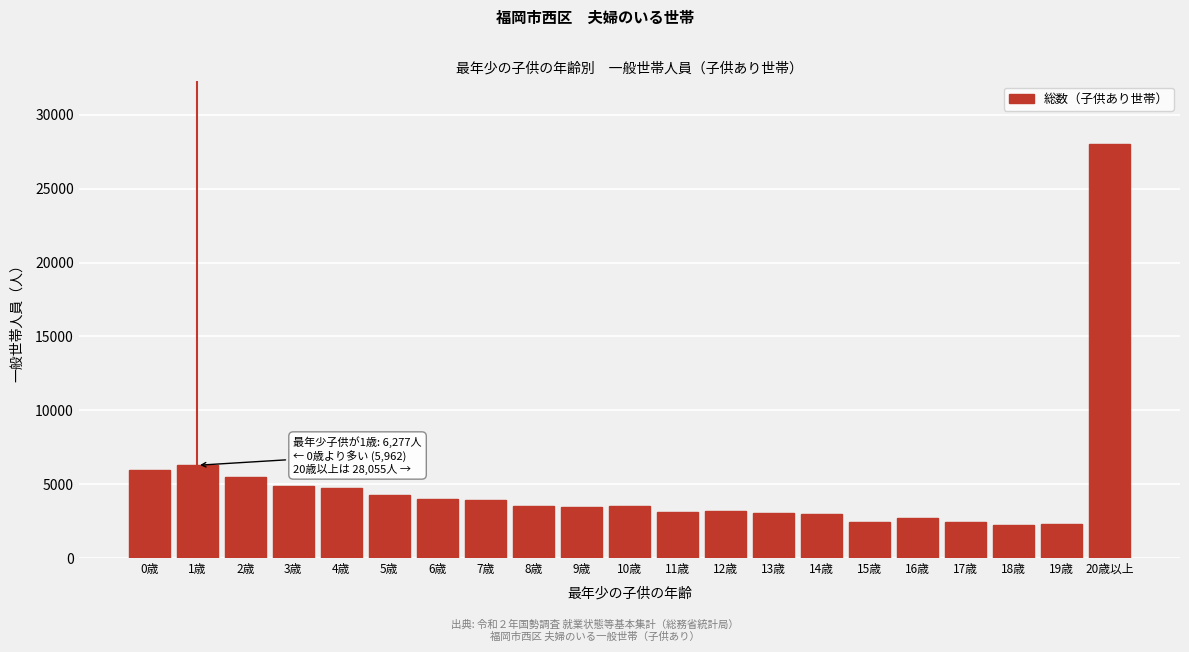

What is the maximum value shown in the chart?

28055